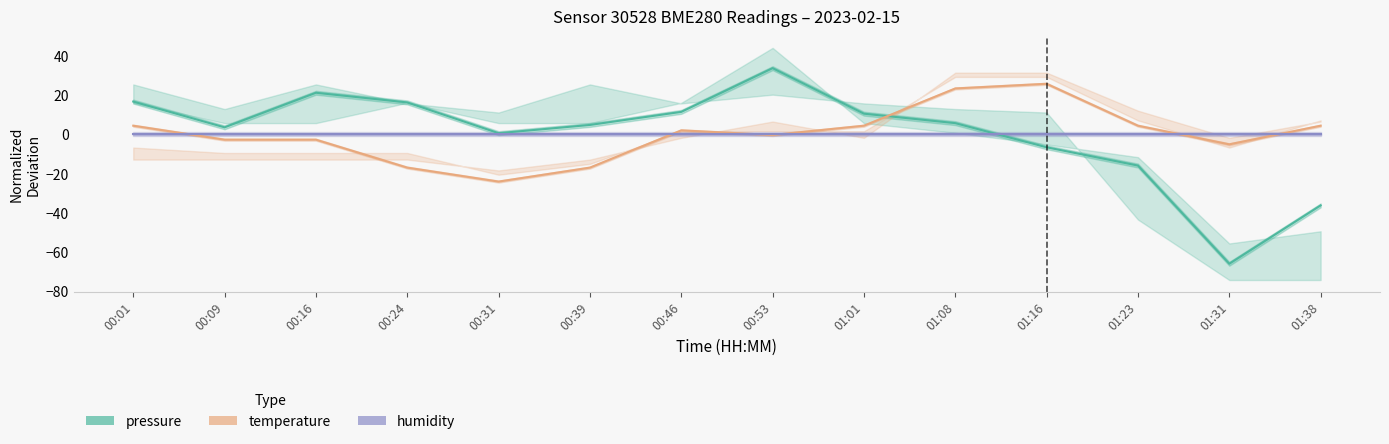

What is the difference between the pressure values at 00:16 and 01:01?

10.7